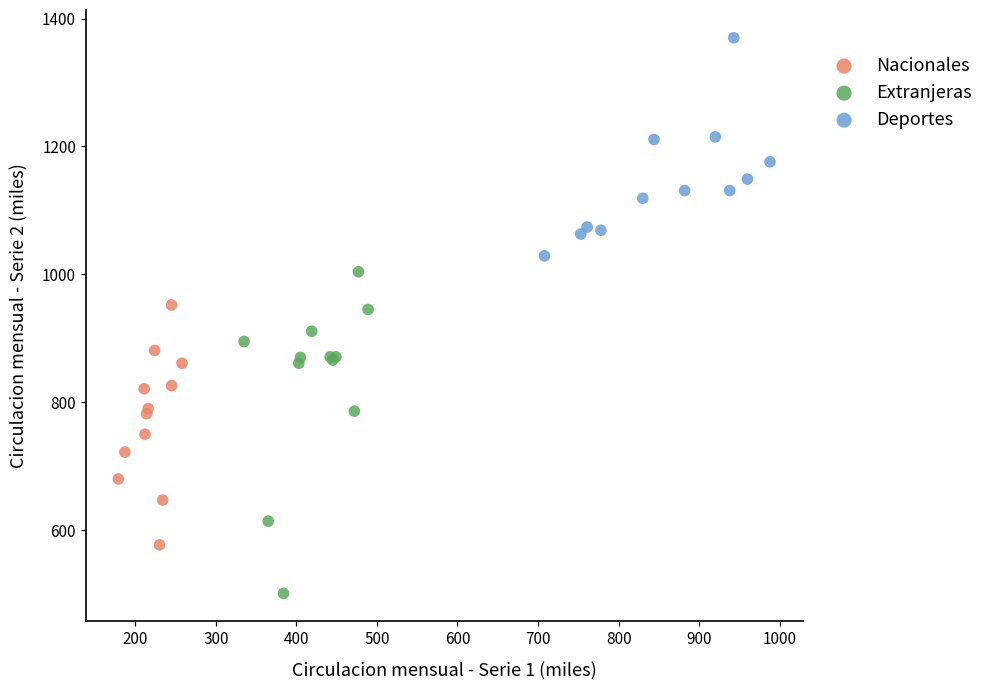

Which series reaches the maximum Y coordinate?

Deportes